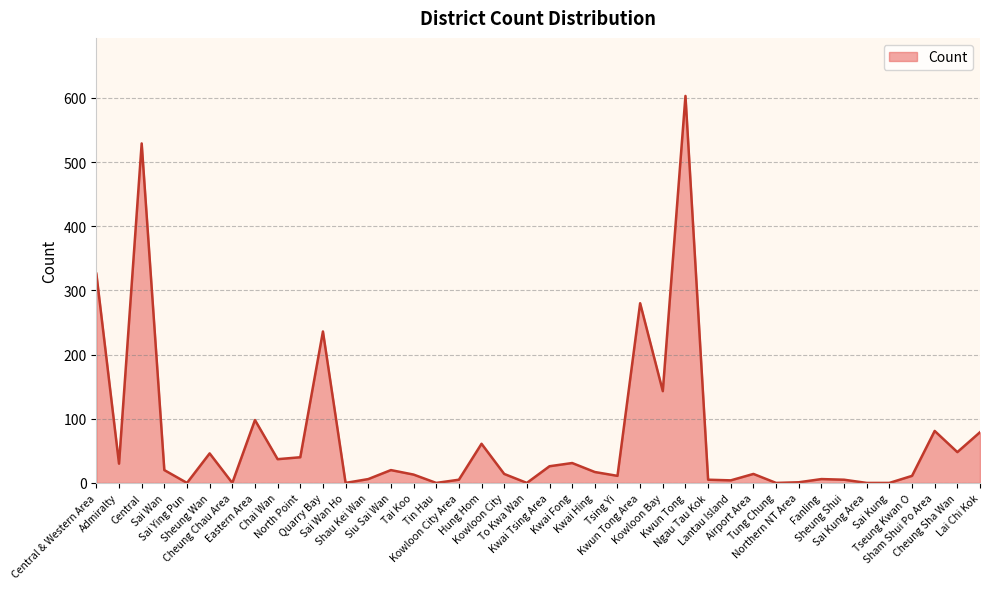

Which category has the highest value across all series?

Kwun Tong